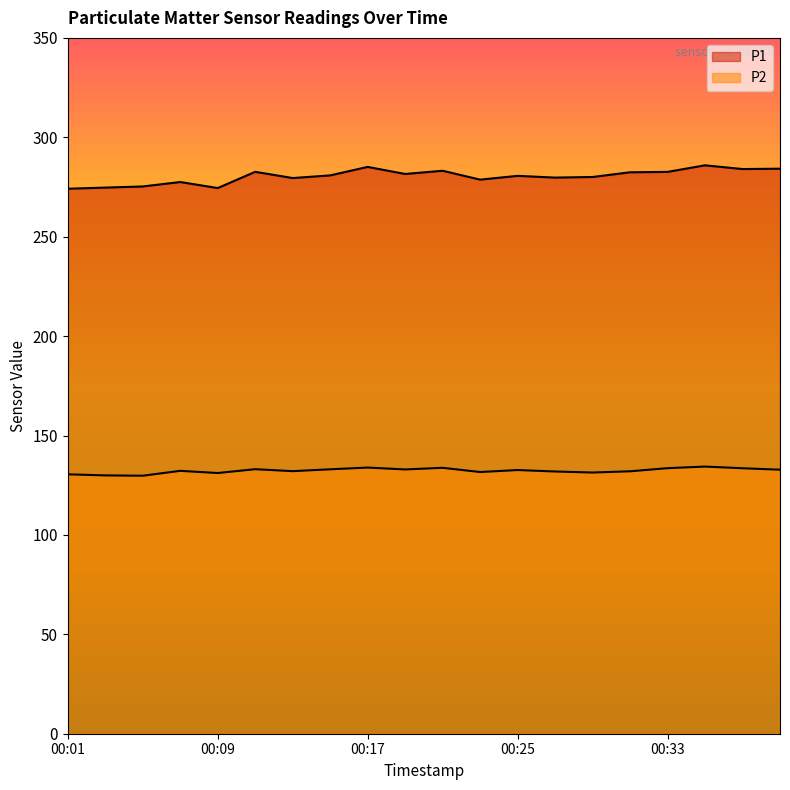

What is the value of the P2 point at the 10th from the left?

132.9